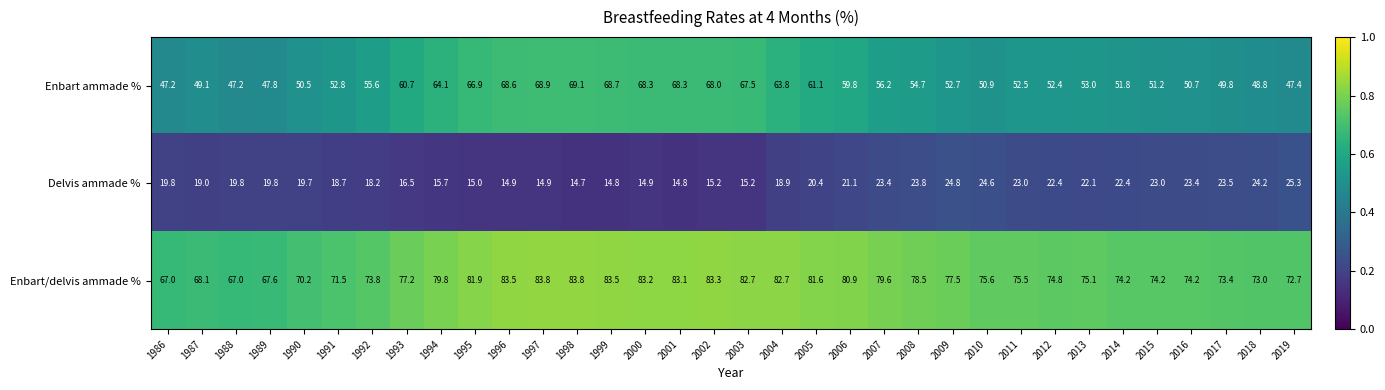

What is the maximum value shown in the chart?

83.8